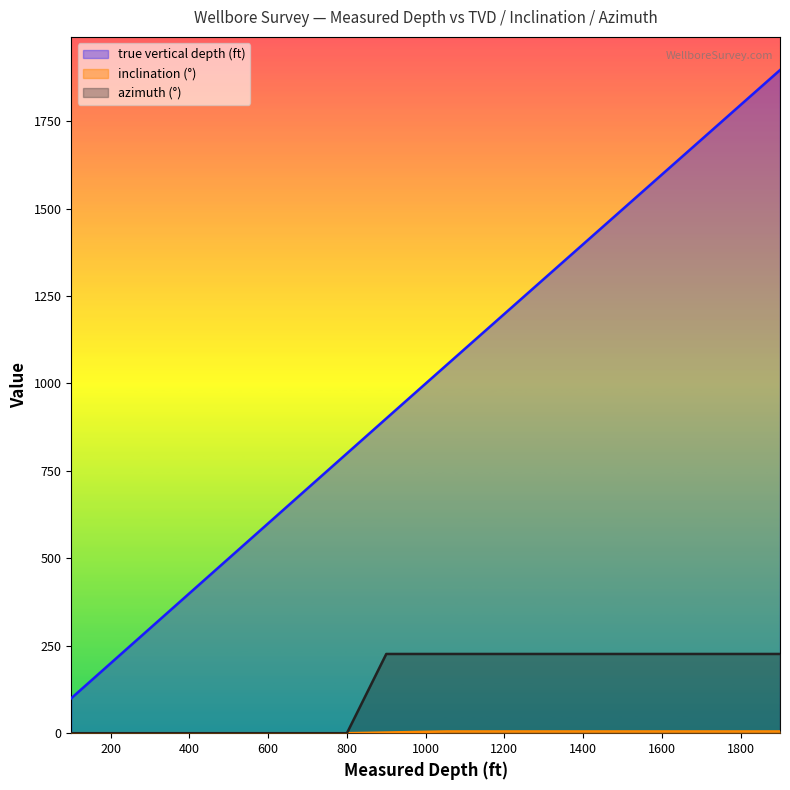

At 200, list the series in order from largest to smallest.

true vertical depth (ft), inclination (°), azimuth (°)